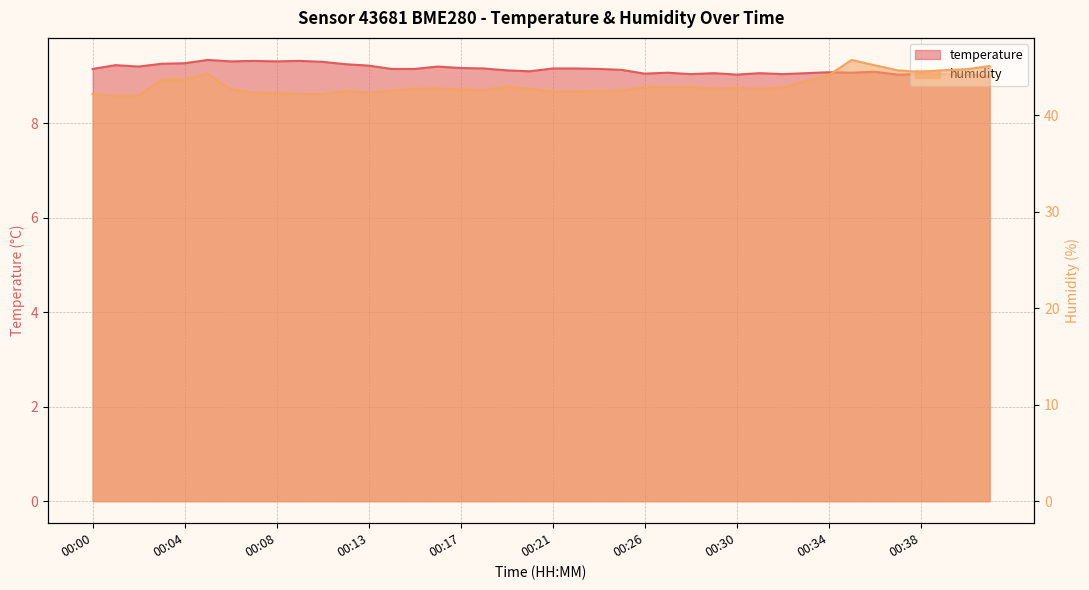

At which category is the sum across all series the highest?

00:35